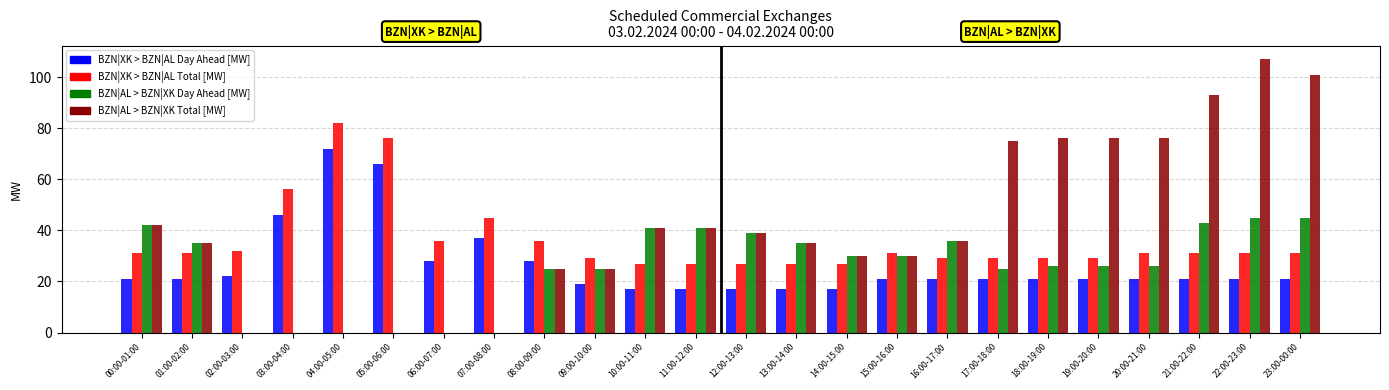

The value of BZN|XK > BZN|AL Day Ahead [MW] at 16:00-17:00 is 10. True or false?

False